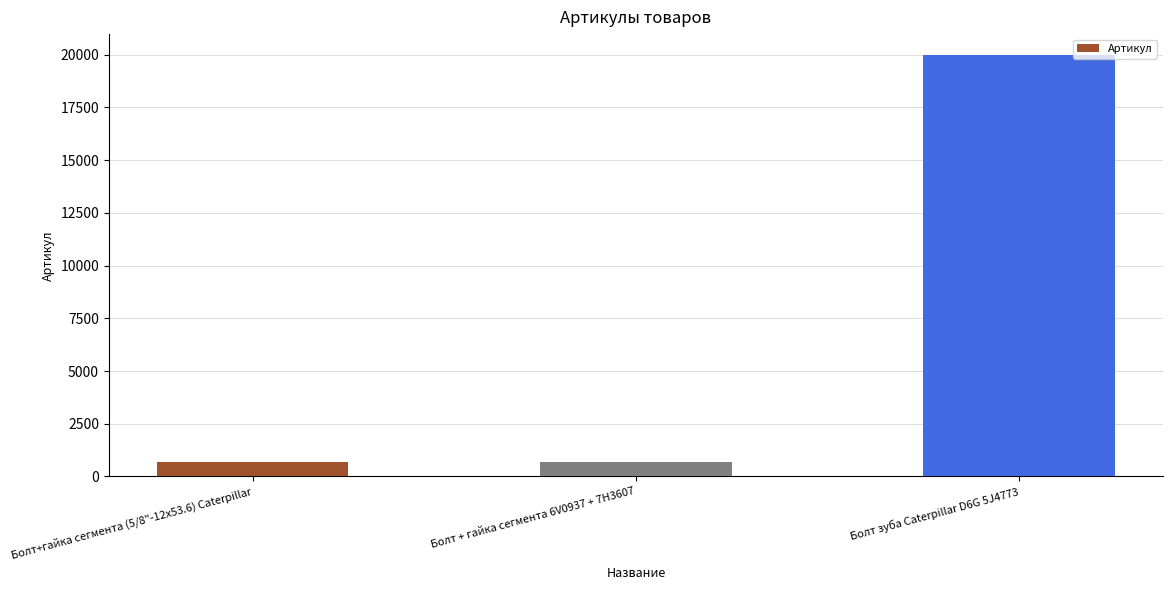

What is the maximum value shown in the chart?

19979